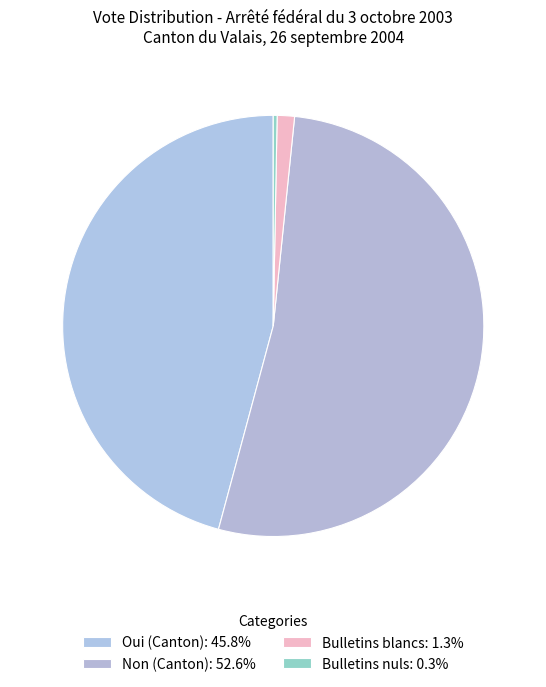

The Bulletins blancs slice represents 13% of the pie. True or false?

False